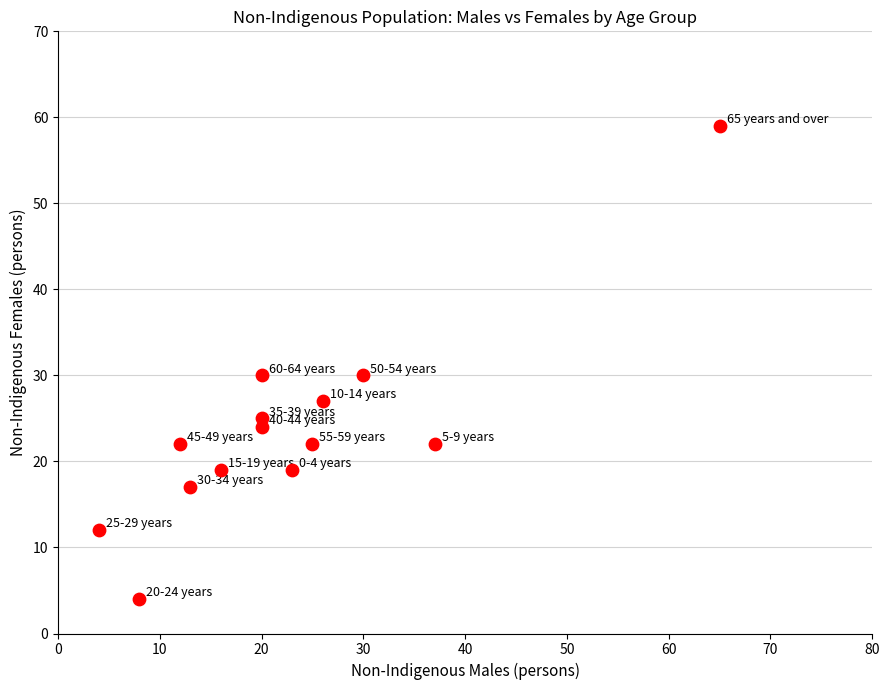

What is the range of Y values (max minus min)?

55